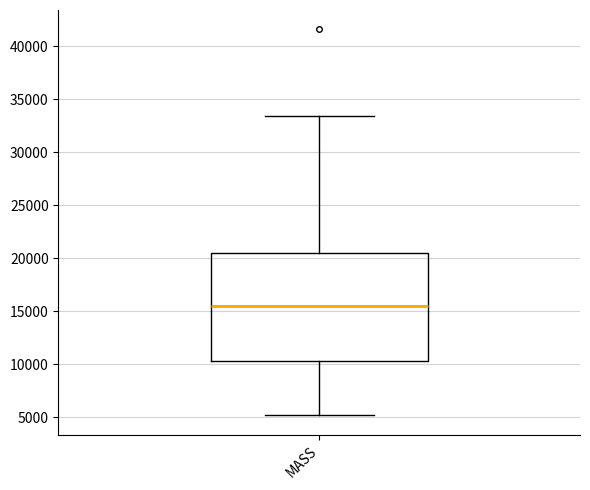

Transcribe this box plot: give where the median line is, the range the box spans, and where the two whiskers end, as read against the y-axis. The values are not printed on the chart, so give them approximately, as read against the axis.

median 15500, box 10500 to 20500, whiskers 5000 to 33500